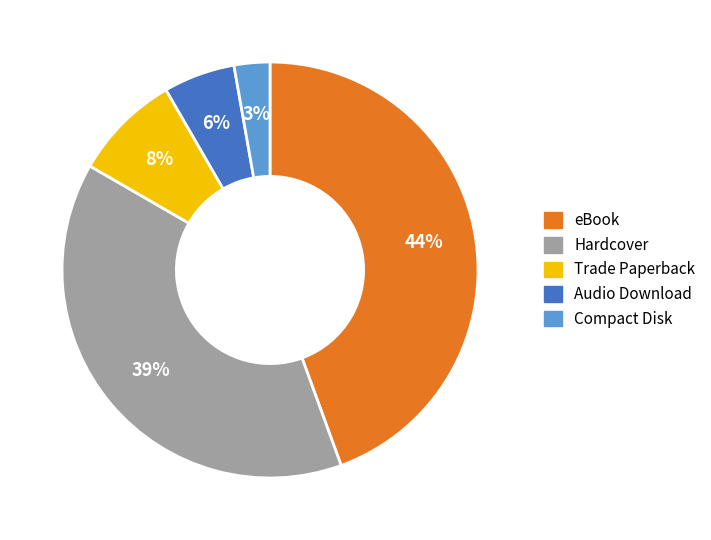

Is eBook the majority of the pie?

No